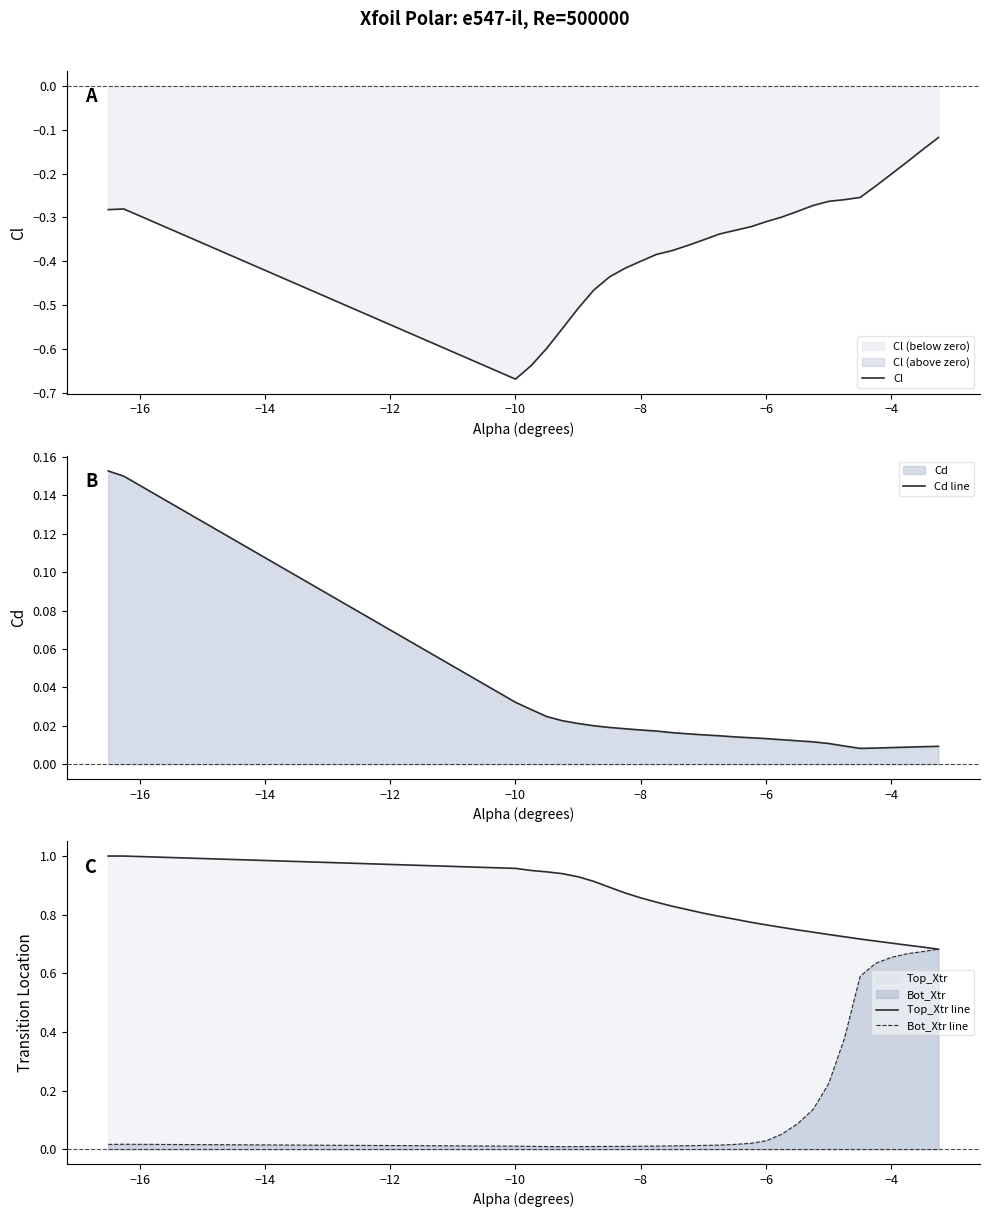

How many Top_Xtr line values are between 0 and 1?

30